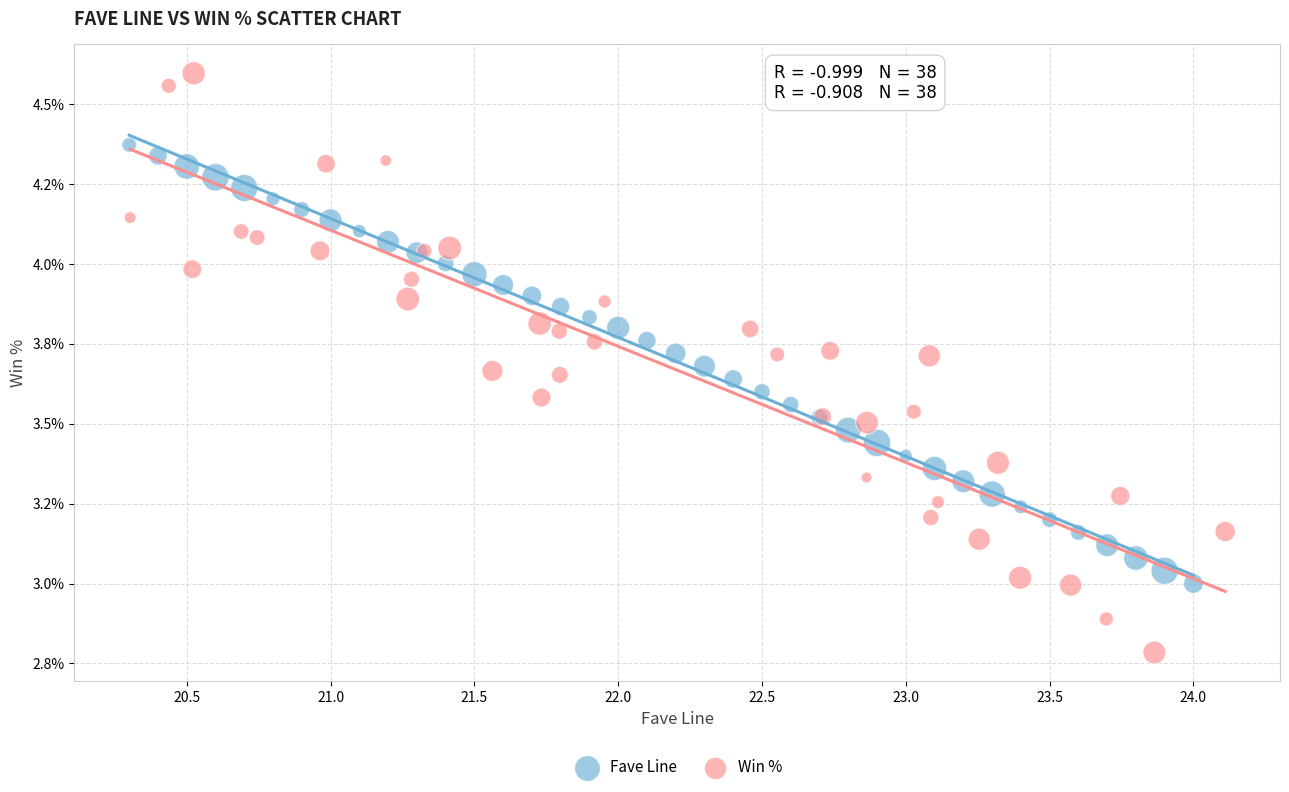

Which series has the widest spread of Y values?

Win %